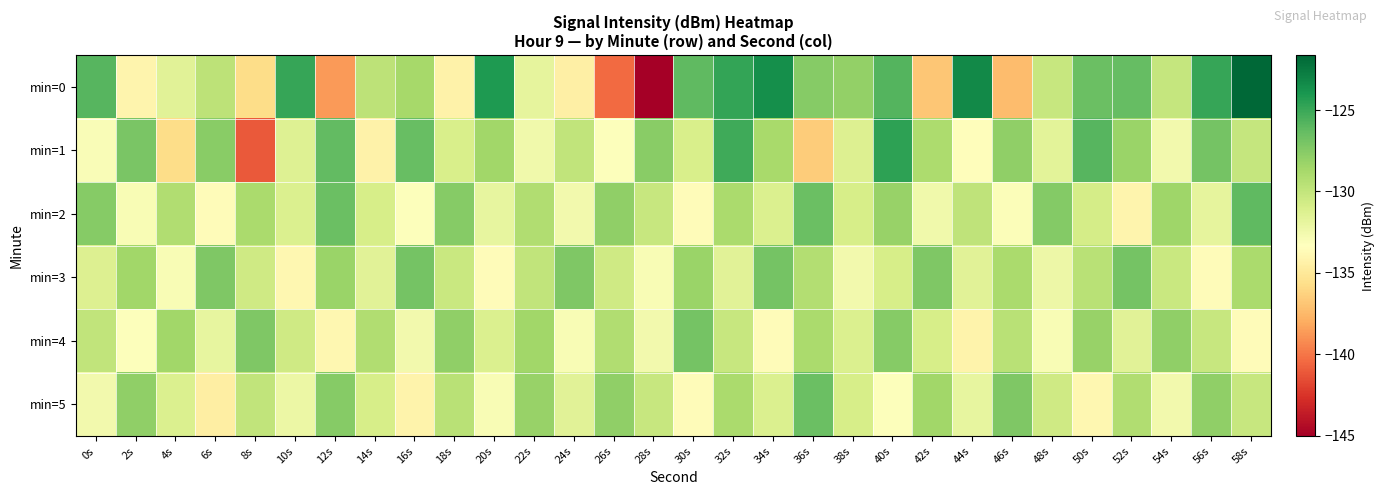

Reading left to right, extract all data points from this chart.

min=0: 0s=-125.8	2s=-134.1	4s=-131.5	6s=-129.7	8s=-135.8	10s=-124.9	12s=-138.6	14s=-129.8	16s=-128.7	18s=-134.3	20s=-124.1	22s=-131.8	24s=-134.5	26s=-140.4	28s=-145.0	30s=-126.2	32s=-124.8	34s=-123.6	36s=-127.5	38s=-127.9	40s=-125.8	42s=-136.9	44s=-123.4	46s=-137.3	48s=-130.2	50s=-126.5	52s=-126.3	54s=-130.1	56s=-124.9	58s=-121.6
min=1: 0s=-133.0	2s=-127.1	4s=-135.7	6s=-127.6	8s=-141.0	10s=-131.3	12s=-126.3	14s=-134.3	16s=-126.5	18s=-131.0	20s=-128.5	22s=-132.5	24s=-129.9	26s=-133.2	28s=-127.7	30s=-131.0	32s=-125.1	34s=-128.8	36s=-136.5	38s=-131.2	40s=-124.6	42s=-129.0	44s=-133.5	46s=-127.9	48s=-131.7	50s=-125.9	52s=-128.2	54s=-132.6	56s=-126.9	58s=-130.1
min=2: 0s=-127.5	2s=-132.9	4s=-129.2	6s=-133.5	8s=-128.9	10s=-131.2	12s=-126.5	14s=-130.9	16s=-133.2	18s=-127.5	20s=-131.9	22s=-129.2	24s=-132.5	26s=-127.9	28s=-130.2	30s=-133.5	32s=-128.9	34s=-131.2	36s=-126.5	38s=-130.9	40s=-128.1	42s=-132.5	44s=-129.8	46s=-133.1	48s=-127.5	50s=-130.8	52s=-134.1	54s=-128.5	56s=-131.8	58s=-126.1
min=3: 0s=-131.2	2s=-128.6	4s=-132.9	6s=-127.2	8s=-130.6	10s=-133.9	12s=-128.2	14s=-131.6	16s=-126.9	18s=-130.2	20s=-133.6	22s=-129.9	24s=-127.2	26s=-130.6	28s=-132.9	30s=-128.2	32s=-131.6	34s=-126.9	36s=-129.2	38s=-132.6	40s=-130.9	42s=-127.2	44s=-131.6	46s=-128.9	48s=-132.2	50s=-129.6	52s=-126.9	54s=-130.2	56s=-133.6	58s=-128.9
min=4: 0s=-129.9	2s=-133.2	4s=-128.5	6s=-131.9	8s=-127.2	10s=-130.5	12s=-133.9	14s=-129.2	16s=-132.5	18s=-127.9	20s=-131.2	22s=-128.5	24s=-132.9	26s=-129.2	28s=-132.5	30s=-126.9	32s=-130.2	34s=-133.5	36s=-128.9	38s=-131.2	40s=-127.5	42s=-130.9	44s=-134.2	46s=-129.5	48s=-132.9	50s=-128.2	52s=-131.5	54s=-127.9	56s=-130.2	58s=-133.5
min=5: 0s=-132.5	2s=-127.9	4s=-131.2	6s=-134.5	8s=-129.9	10s=-132.2	12s=-127.5	14s=-130.9	16s=-134.2	18s=-129.5	20s=-132.9	22s=-128.2	24s=-131.5	26s=-127.9	28s=-130.2	30s=-133.5	32s=-128.9	34s=-131.2	36s=-126.5	38s=-130.9	40s=-133.2	42s=-128.5	44s=-131.9	46s=-127.2	48s=-130.5	50s=-133.9	52s=-129.2	54s=-132.5	56s=-127.9	58s=-130.2